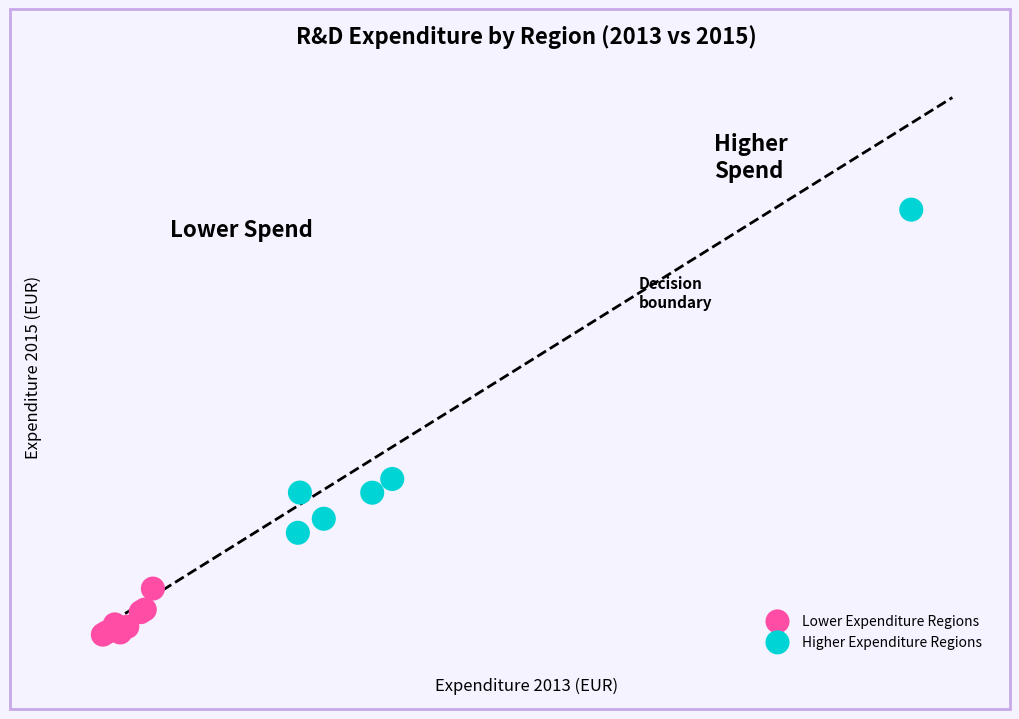

What are all the series names shown in the legend?

Lower Expenditure Regions, Higher Expenditure Regions